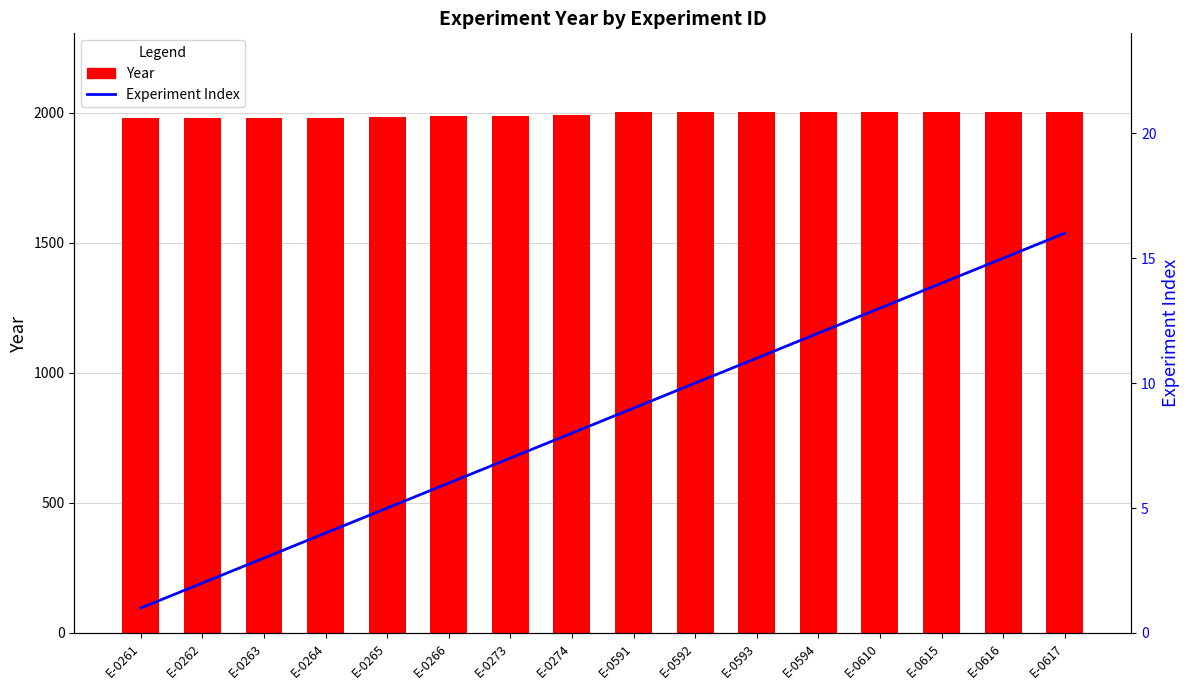

Reading left to right, list all the values displayed in this chart.

Year: 1978	1979	1980	1981	1982	1987	1988	1990	2001	2002	2002	2002	2003	2004	2004	2003
Experiment Index: 1	2	3	4	5	6	7	8	9	10	11	12	13	14	15	16